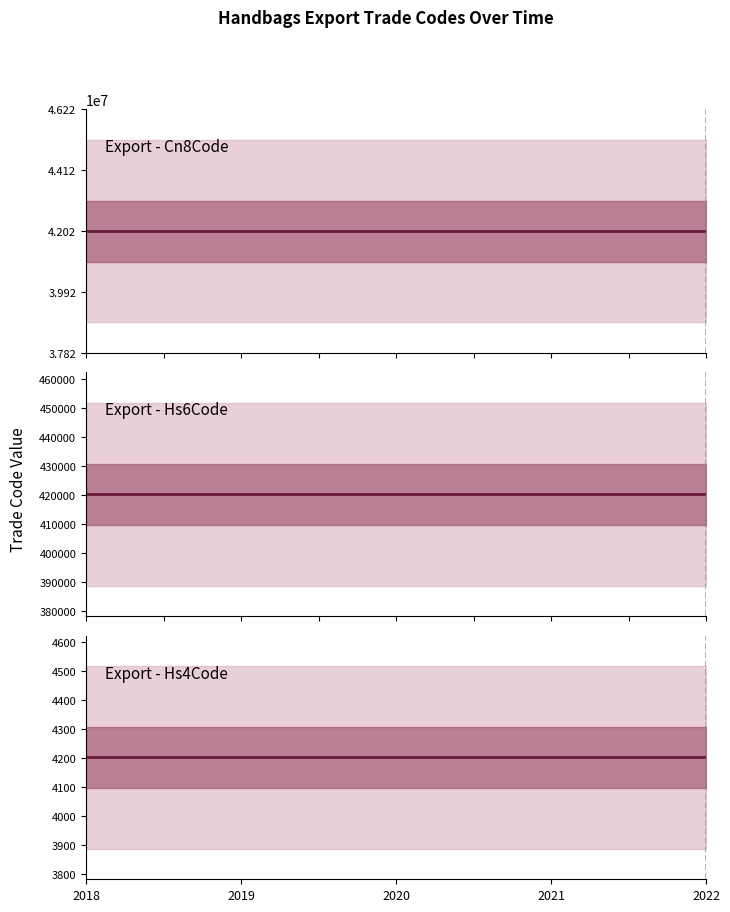

Reading left to right, list all the values displayed in this chart.

Export - Cn8Code: 42022100	42022100	42022100	42022100	42022100
Export - Hs6Code: 420221	420221	420221	420221	420221
Export - Hs4Code: 4202	4202	4202	4202	4202